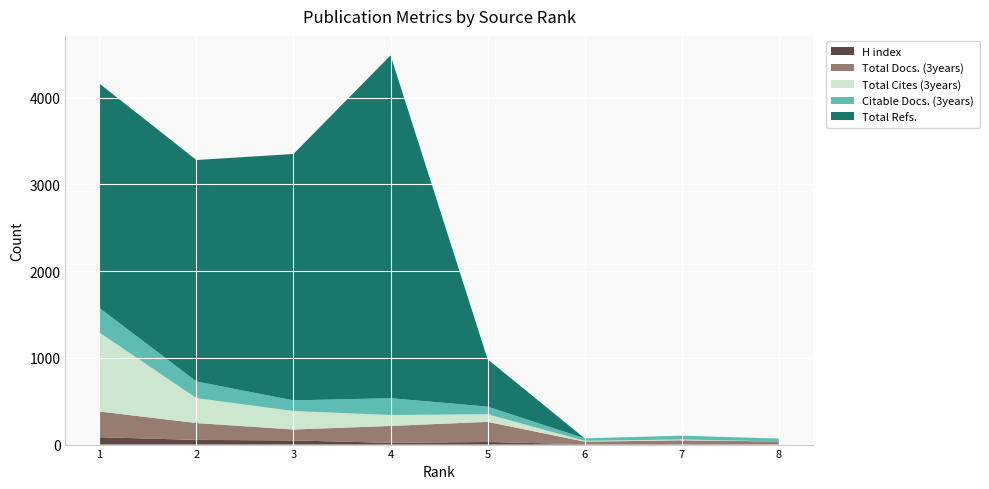

Reading left to right, what are all the values shown in this chart?

H index: 85	54	48	20	30	4	4	2
Total Docs. (3years): 297	194	126	195	232	30	45	34
Total Cites (3years): 910	288	213	126	88	9	10	0
Citable Docs. (3years): 284	192	123	194	88	29	44	33
Total Refs.: 2587	2553	2841	3953	546	0	0	0